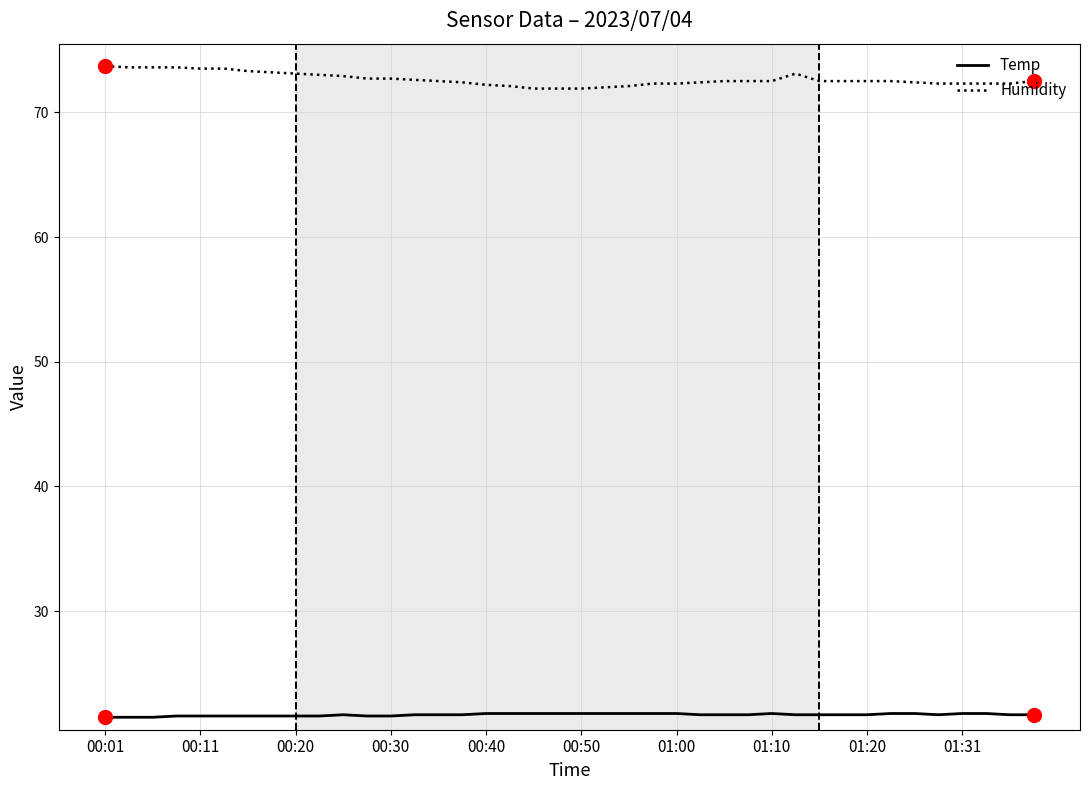

What are all the series names shown in the legend?

Temp, Humidity